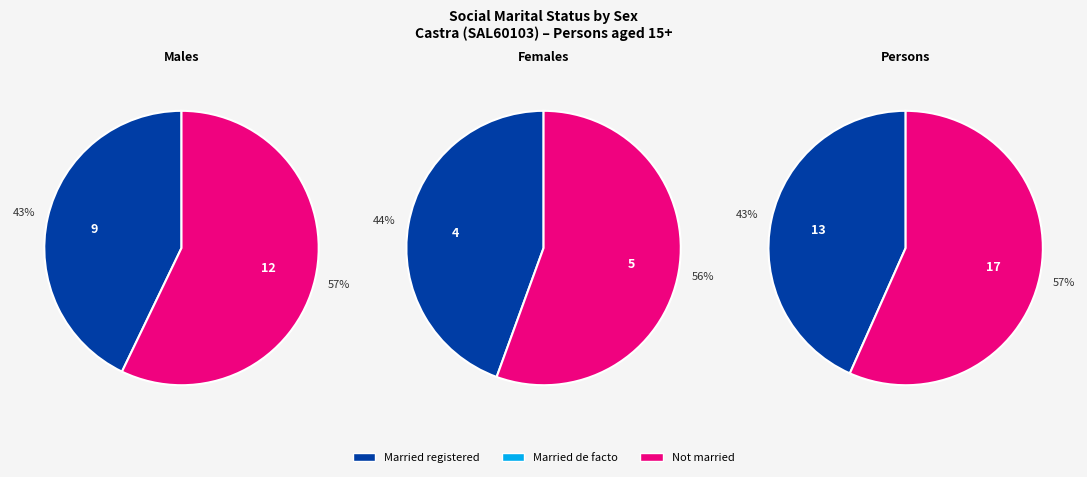

To the nearest percent, what is the combined percentage of 3 and Not married?

56%